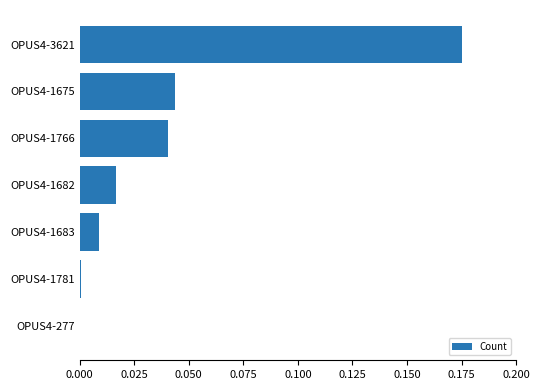

Which label corresponds to the largest value in the chart?

OPUS4-3621